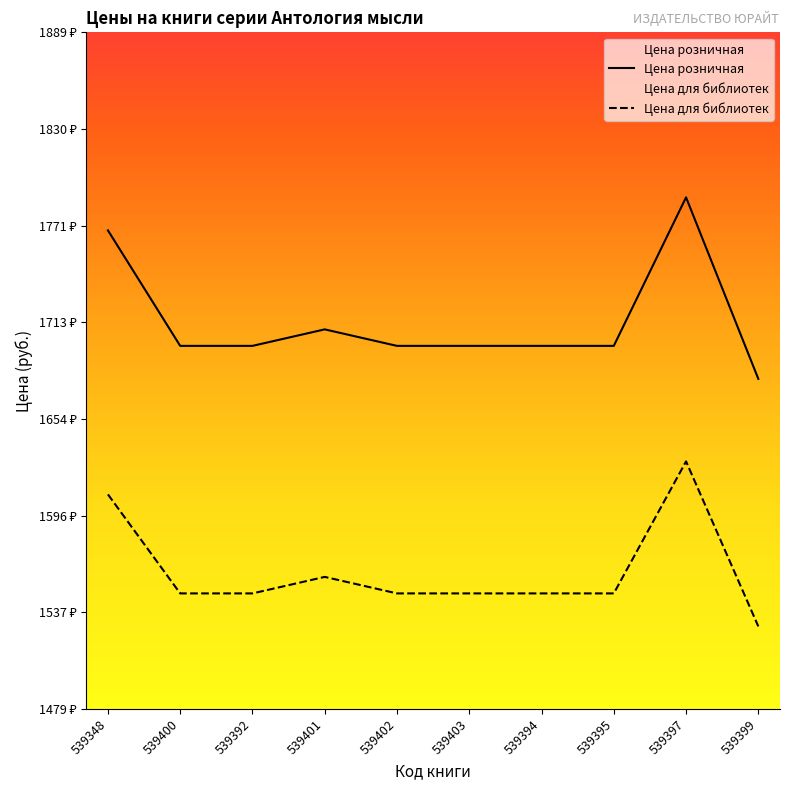

Rank the series by their average value, from highest to lowest.

Цена розничная, Цена для библиотек